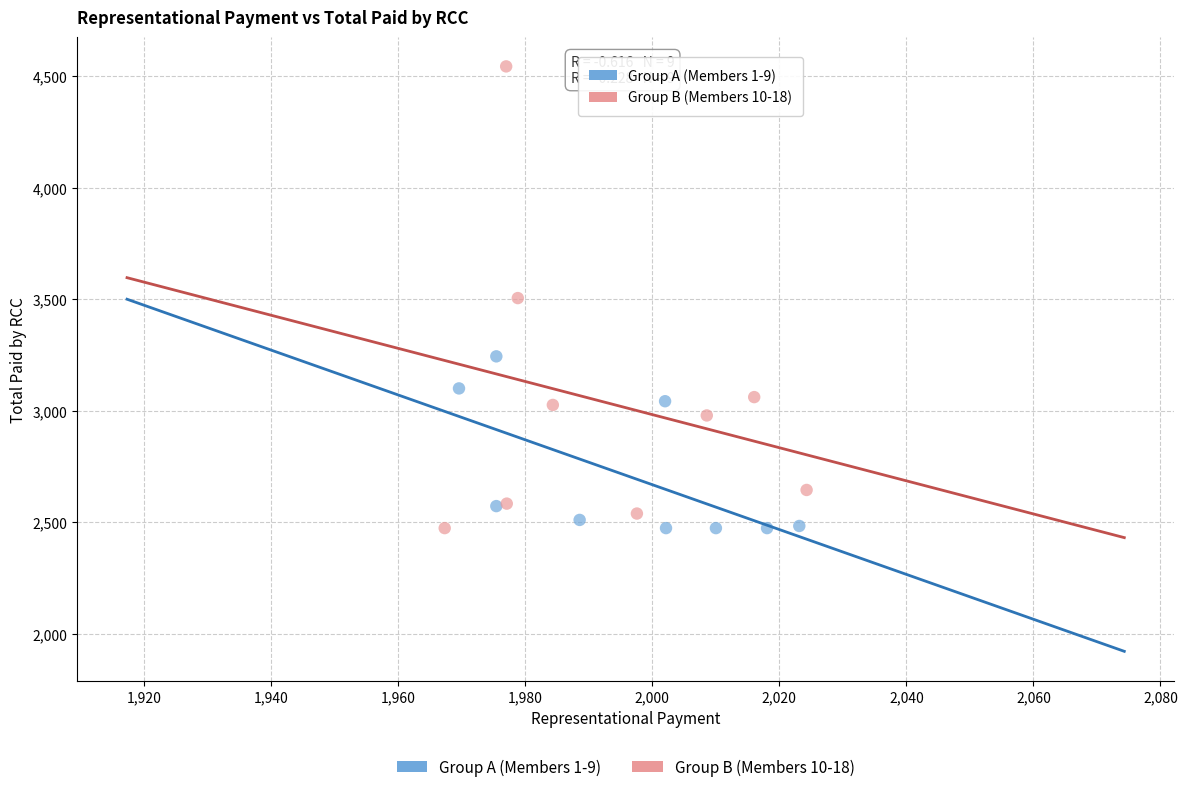

Which series has the largest Y range (max minus min)?

Group B (Members 10-18)